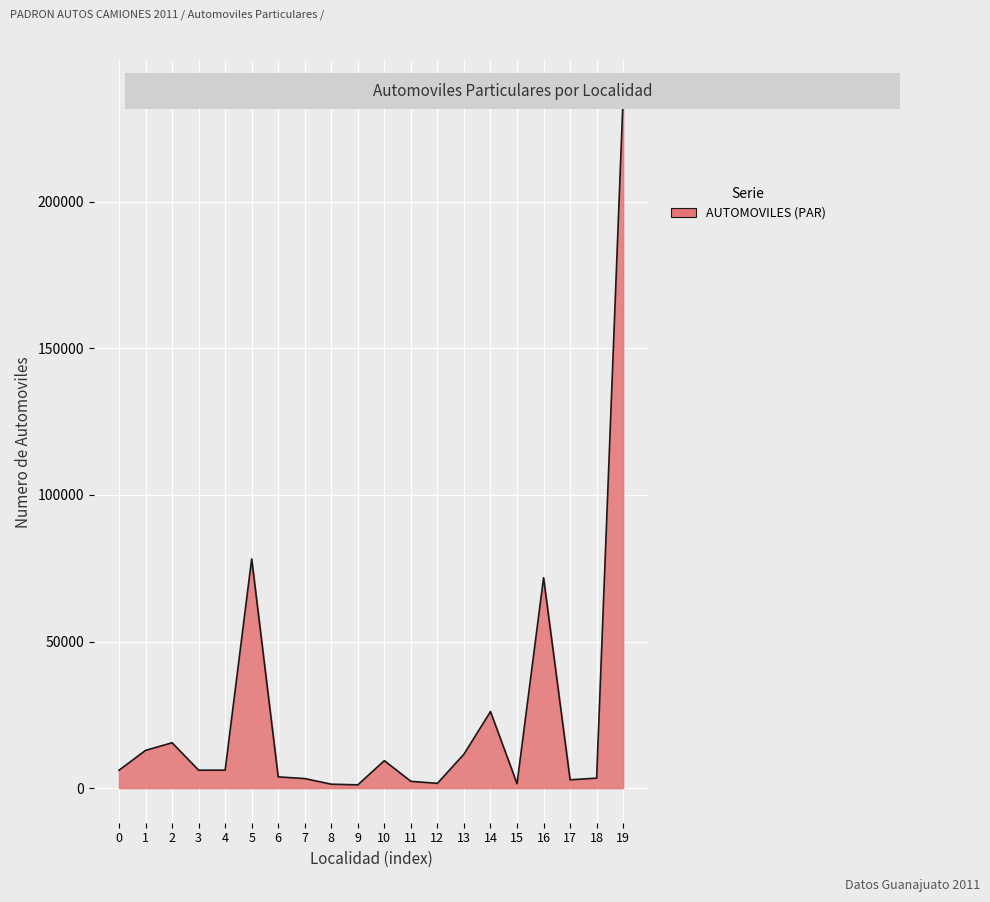

Is it true that the value at 14 is 26111?

True